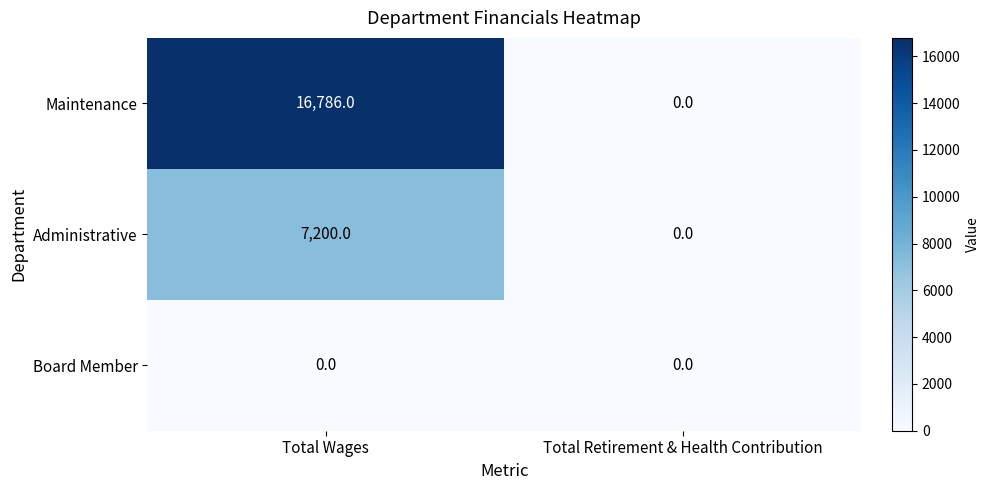

Reading left to right, transcribe all the data shown in this chart.

Maintenance: 16786	0
Administrative: 7200	0
Board Member: 0	0